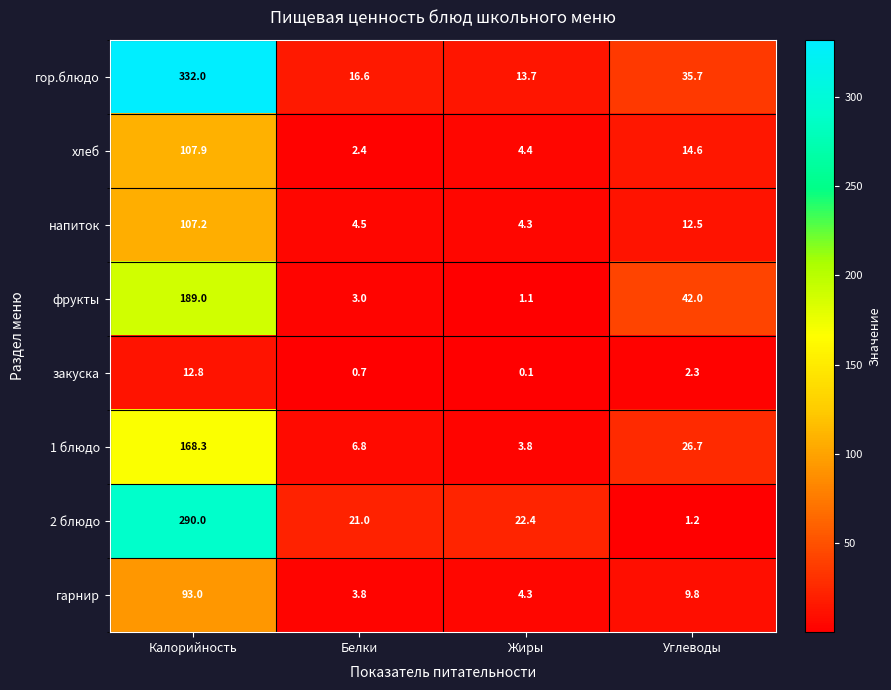

What is the total value across all series at Жиры?

54.1